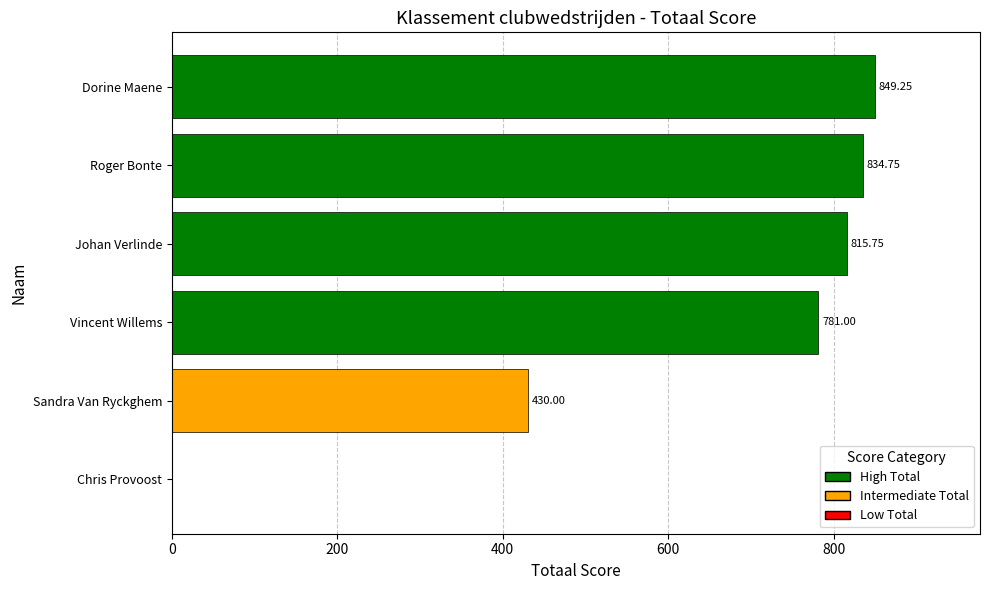

Where is the data nearest to the value 424?

Sandra Van Ryckghem